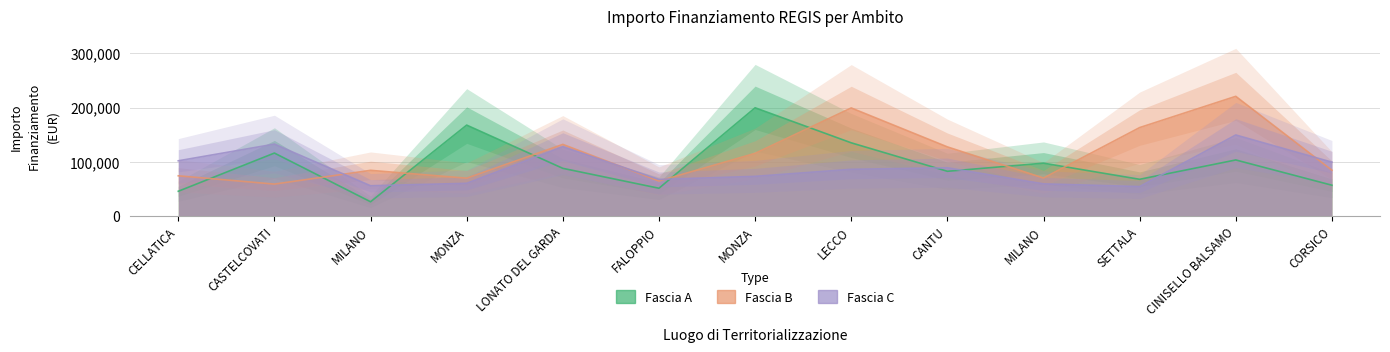

True or false: Fascia B has a value of 70120.9 at MONZA.

True